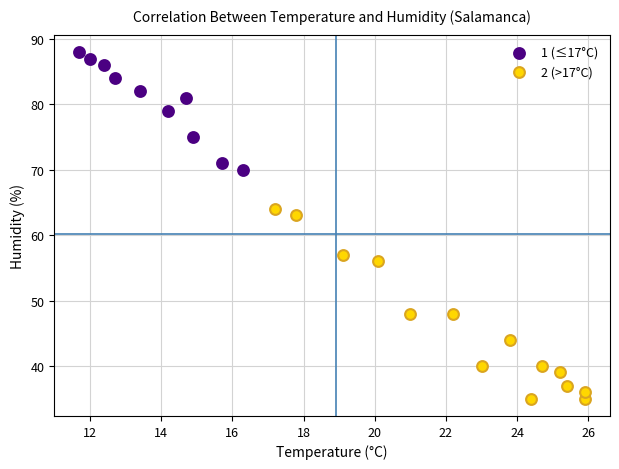

Which series has the largest Y range (max minus min)?

2 (>17°C)